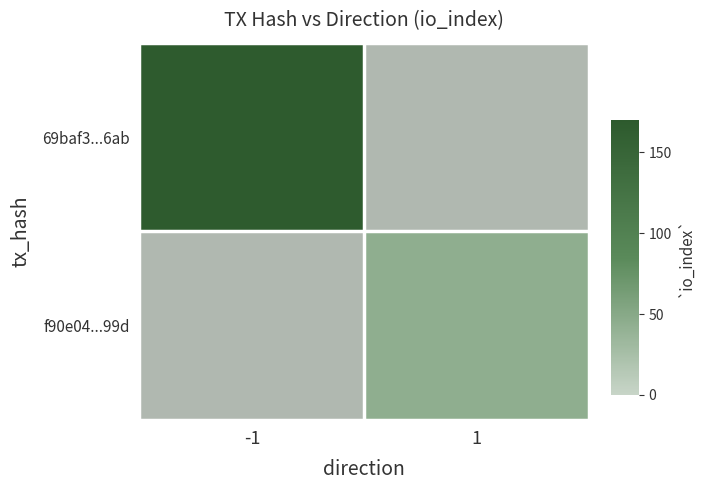

Rank the series at 1 from lowest to highest value.

69baf3...6ab, f90e04...99d